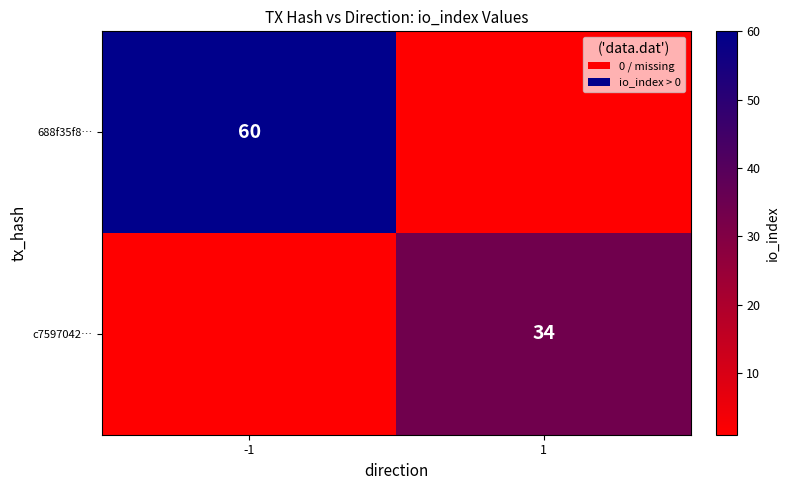

Is it true that c7597042… equals 34 at 1?

True